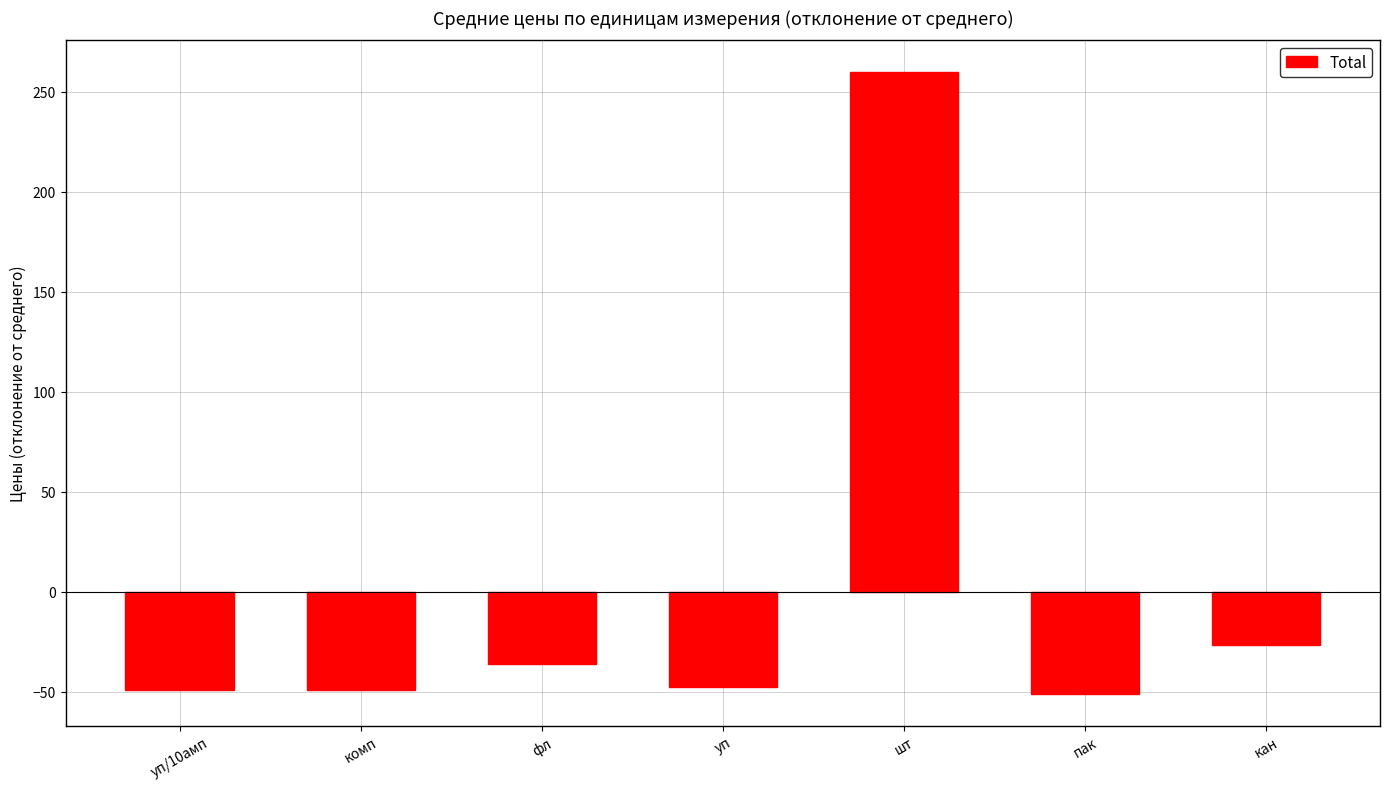

Does the chart contain any negative values?

Yes